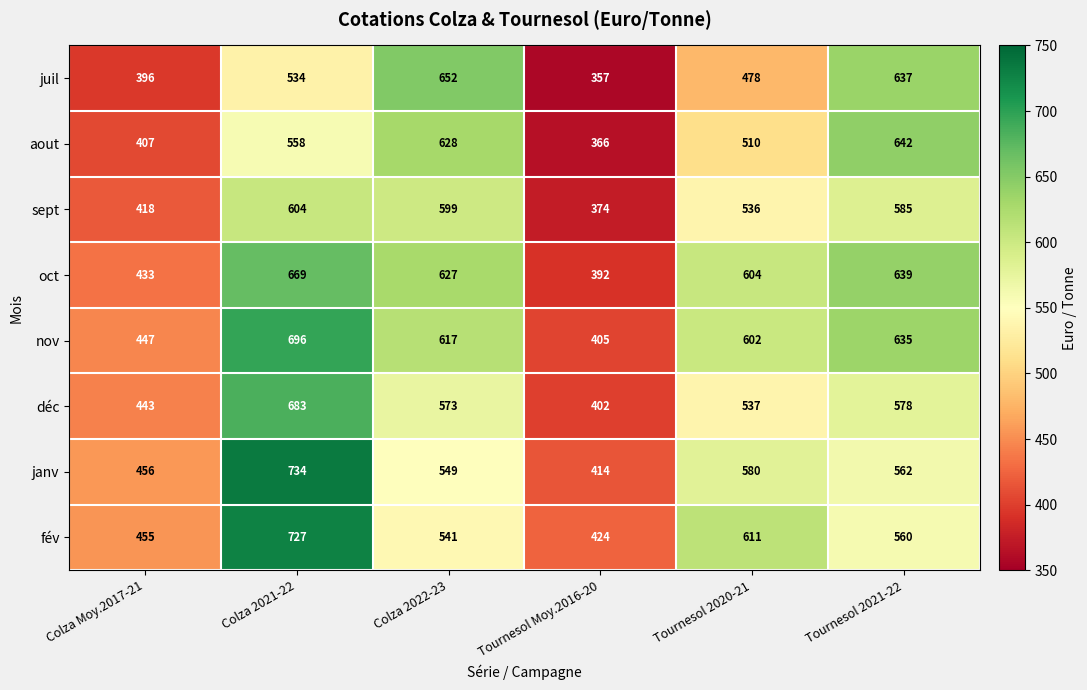

What is the difference between the highest and lowest values at Colza 2021-22?

200